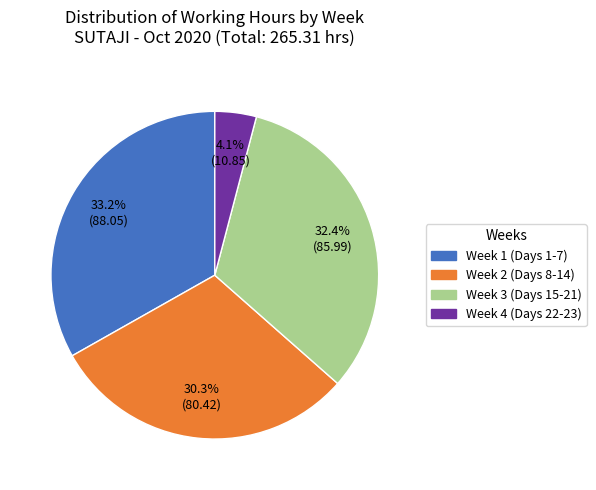

Is there any slice that represents more than half of the pie?

No